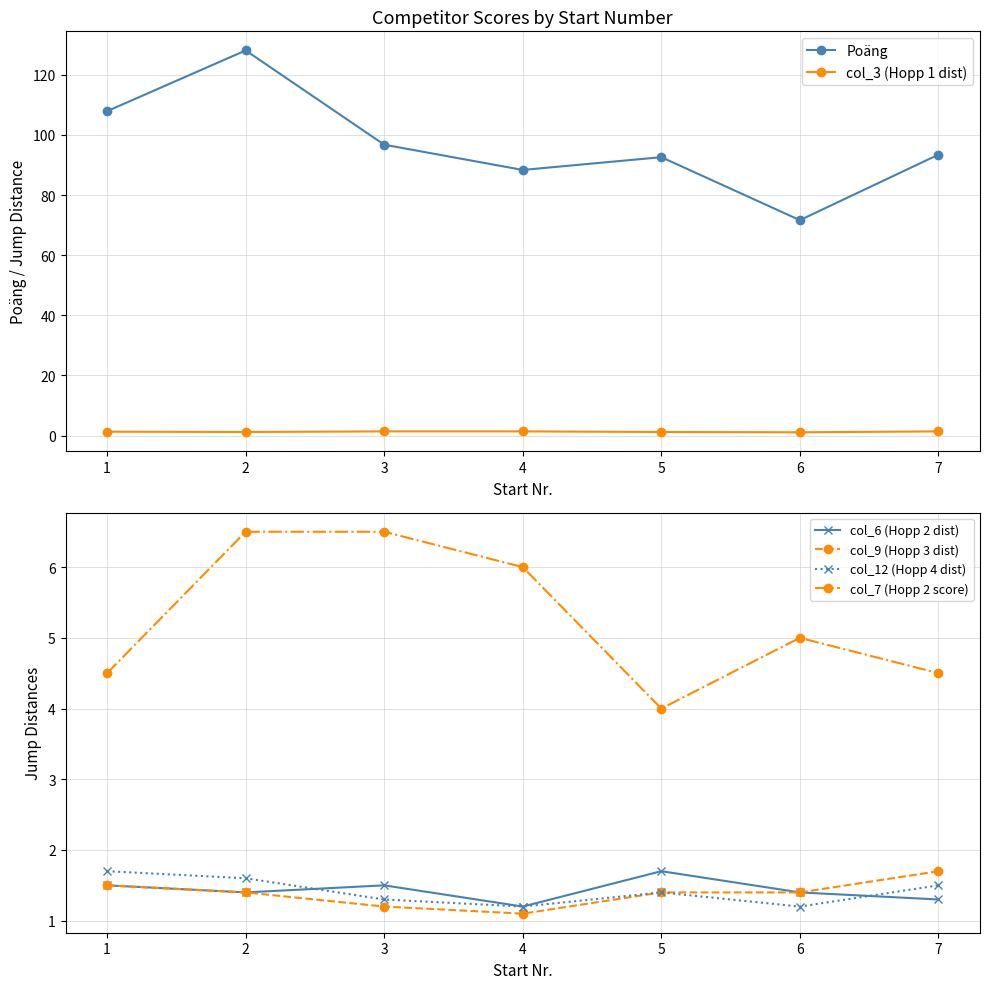

Read the col_6 (Hopp 2 dist) value at 3.

1.5